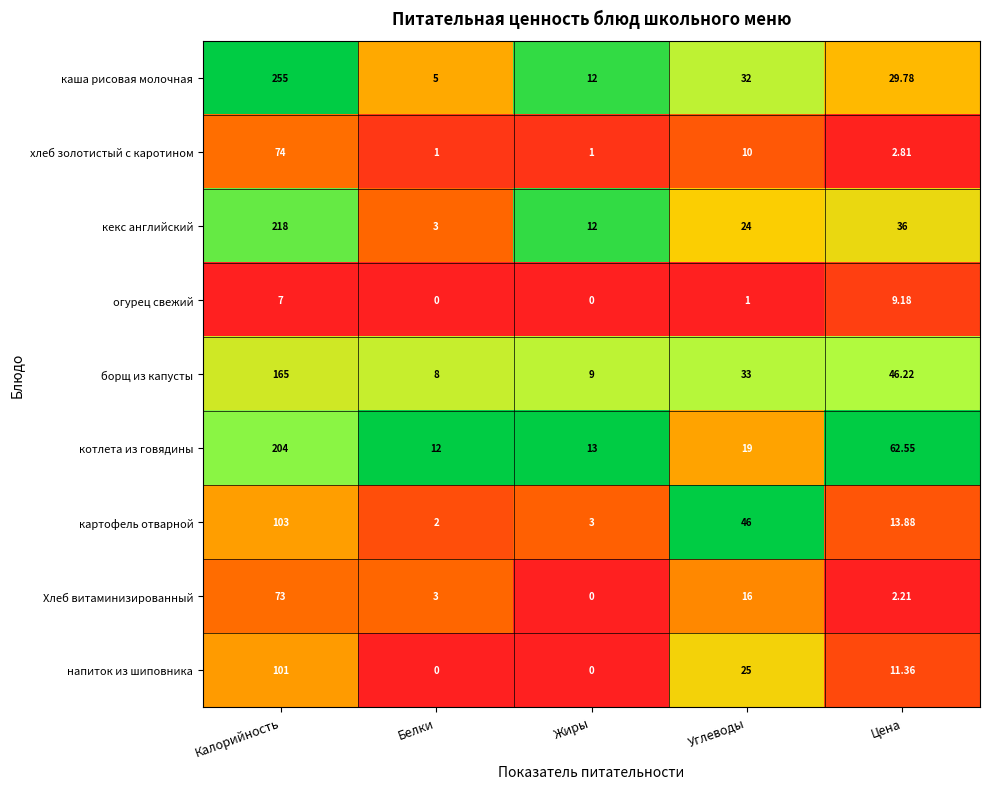

Count the number of categories in the chart.

5